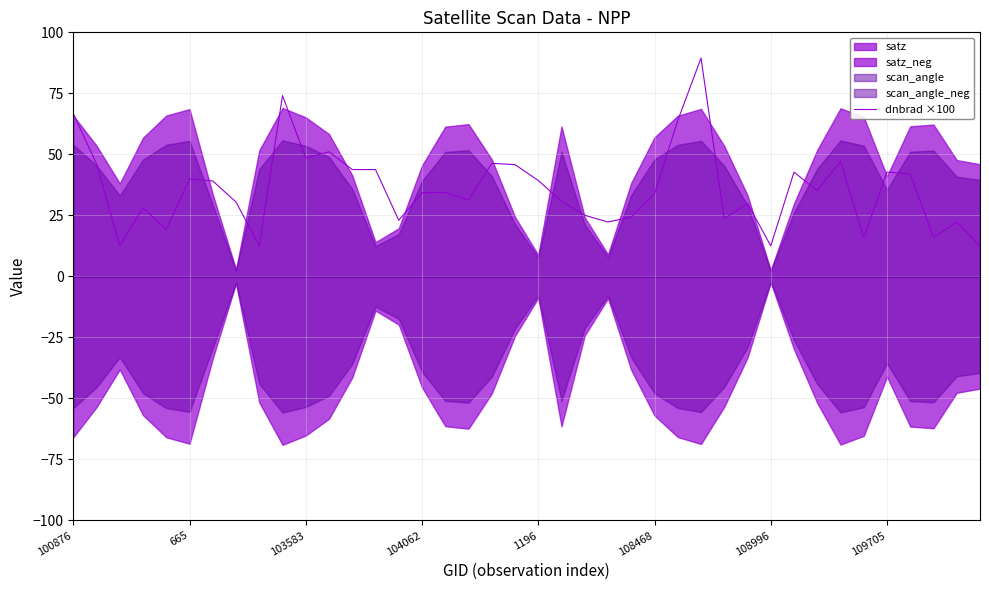

What is the label of the 31st point from the right?

9